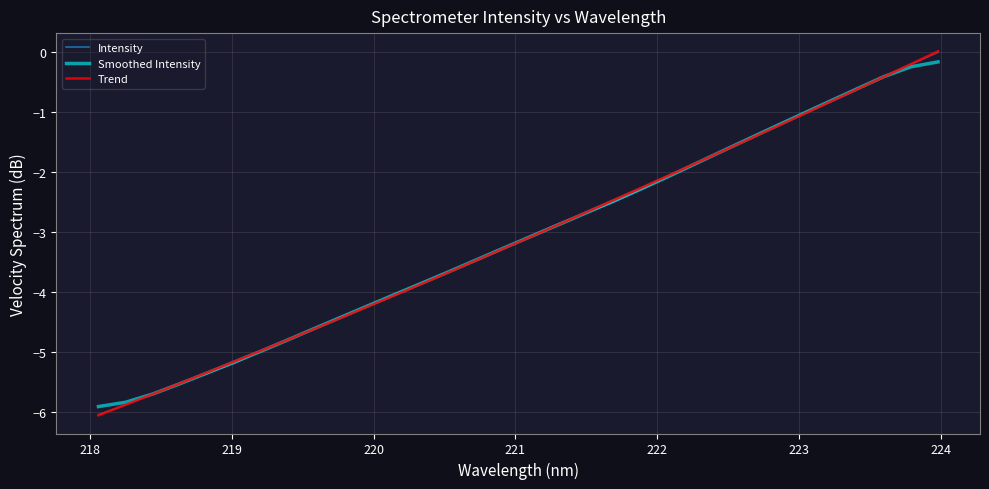

Which series has the largest range (max minus min)?

Trend